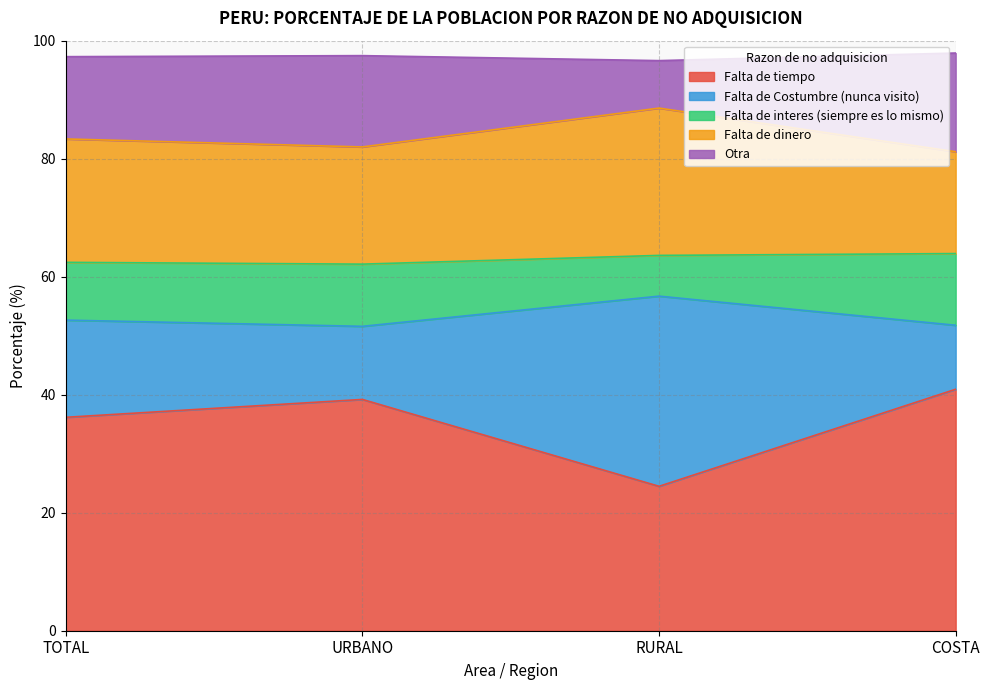

Does the chart have visible grid lines?

Yes